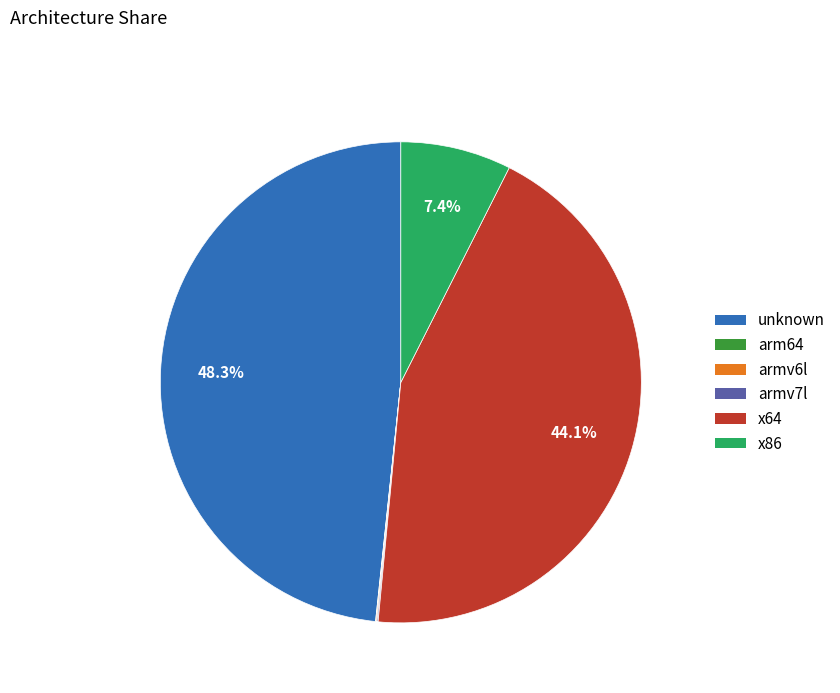

Is there any slice that represents more than half of the pie?

No